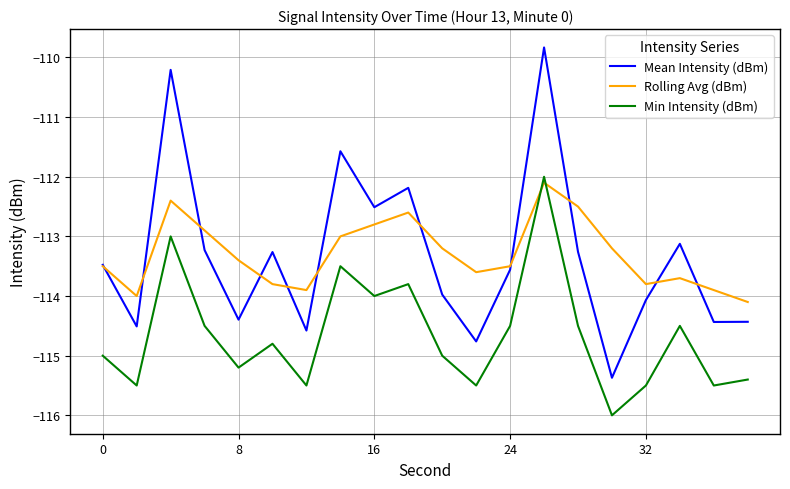

Reading right to left, extract all data points from this chart.

Mean Intensity (dBm): -114.4	-114.4	-113.1	-114.1	-115.4	-113.3	-109.8	-113.6	-114.8	-114.0	-112.2	-112.5	-111.6	-114.6	-113.3	-114.4	-113.2	-110.2	-114.5	-113.5
Rolling Avg (dBm): -114.1	-113.9	-113.7	-113.8	-113.2	-112.5	-112.1	-113.5	-113.6	-113.2	-112.6	-112.8	-113.0	-113.9	-113.8	-113.4	-112.9	-112.4	-114.0	-113.5
Min Intensity (dBm): -115.4	-115.5	-114.5	-115.5	-116.0	-114.5	-112.0	-114.5	-115.5	-115.0	-113.8	-114.0	-113.5	-115.5	-114.8	-115.2	-114.5	-113.0	-115.5	-115.0